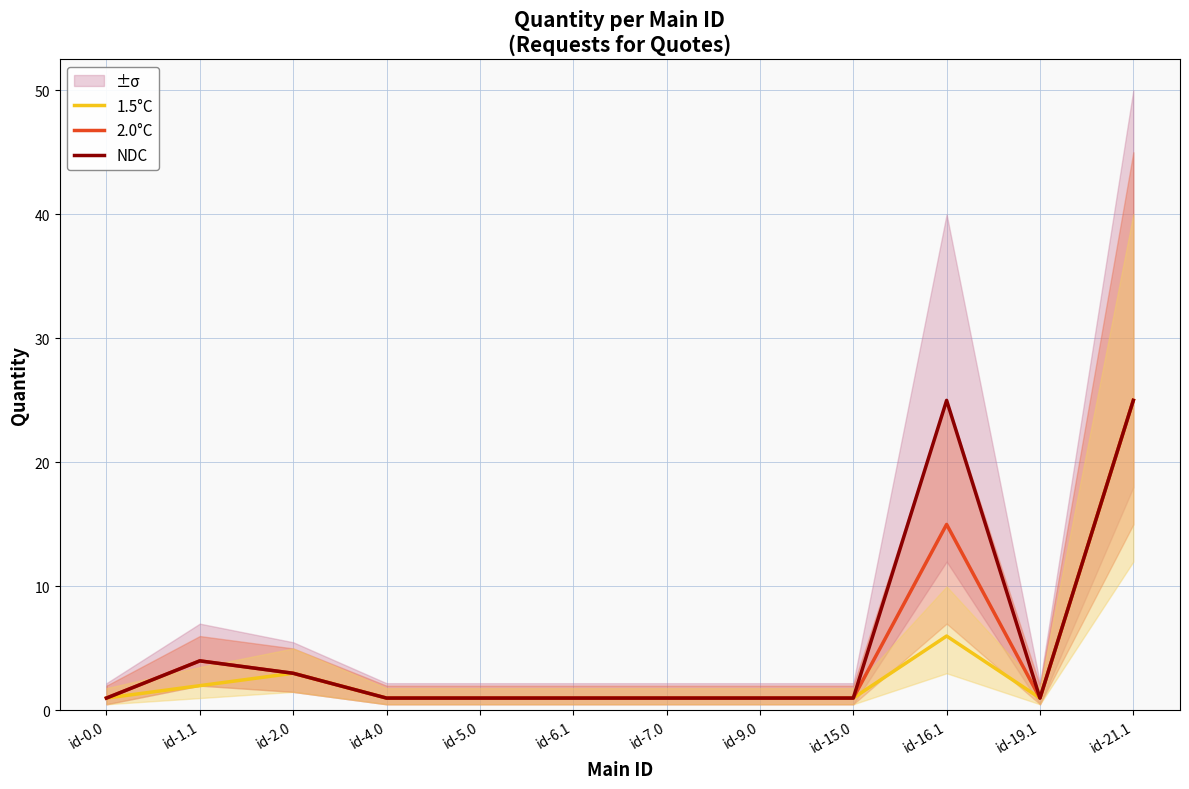

At how many categories does at least one series exceed 10?

2